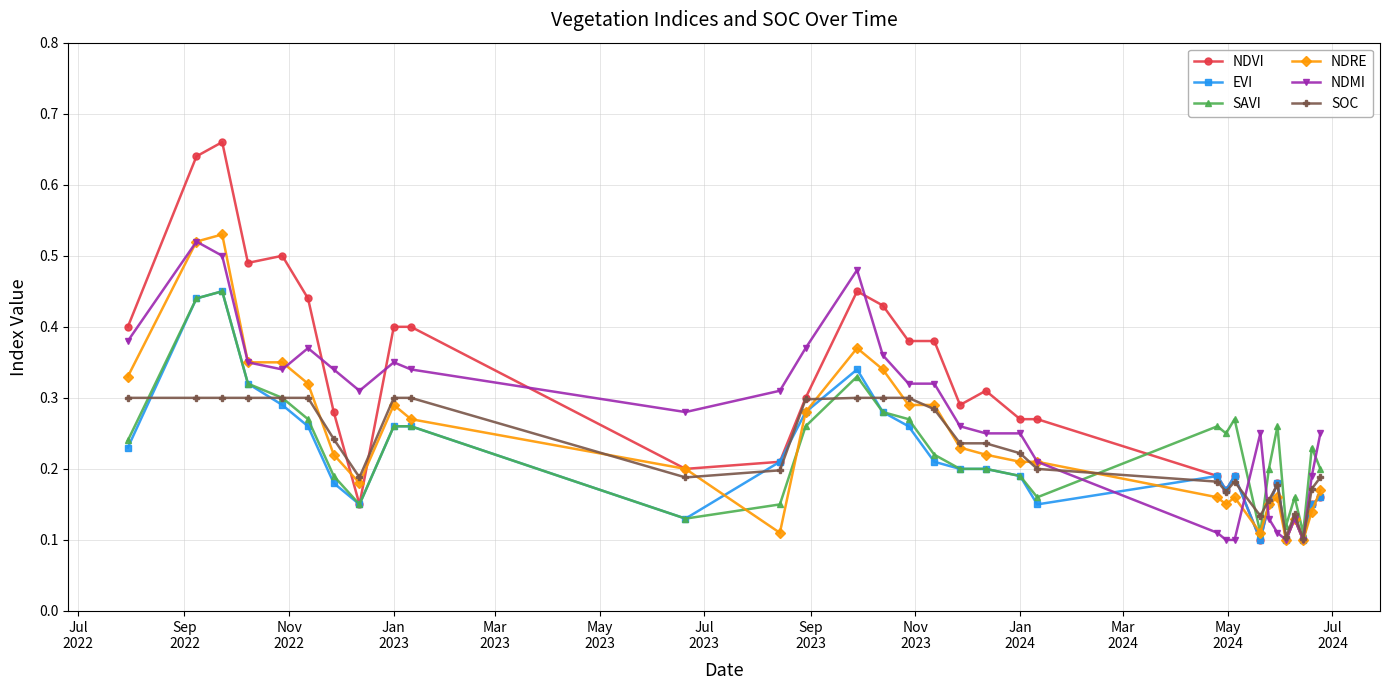

Which series has the largest range (max minus min)?

NDVI